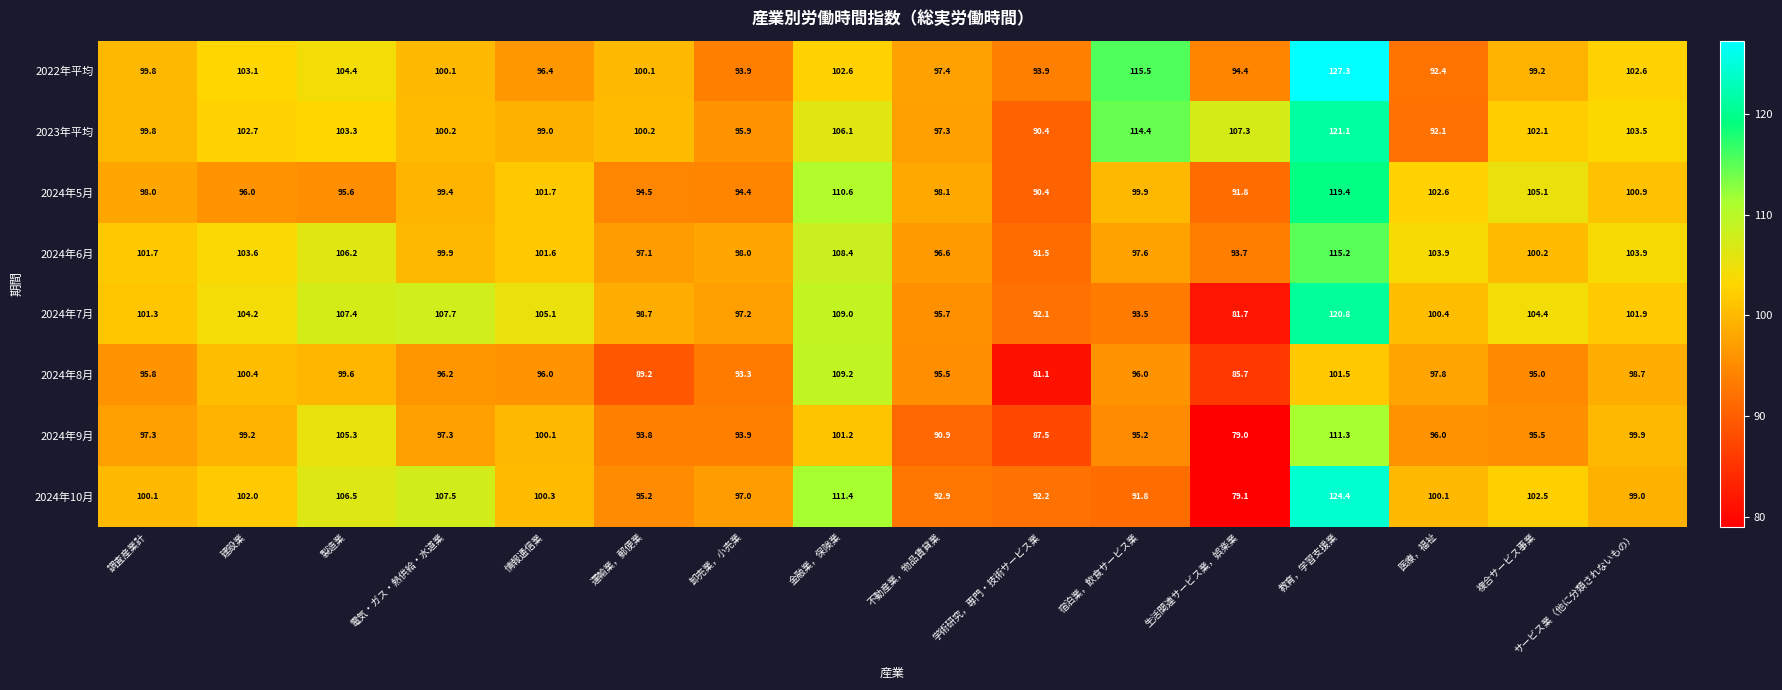

Which category has the lowest value across all series?

生活関連サービス業，娯楽業